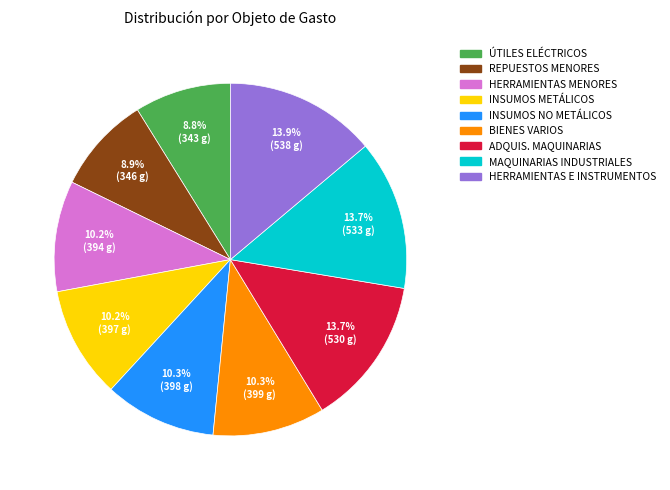

How many slices are in this pie chart?

9